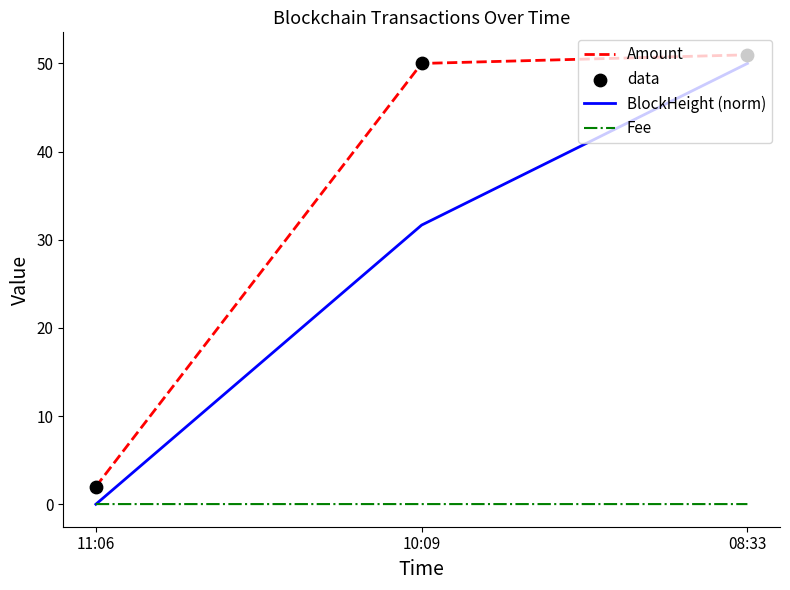

Between 11:06 and 08:33, which series saw the biggest shift?

BlockHeight (norm)